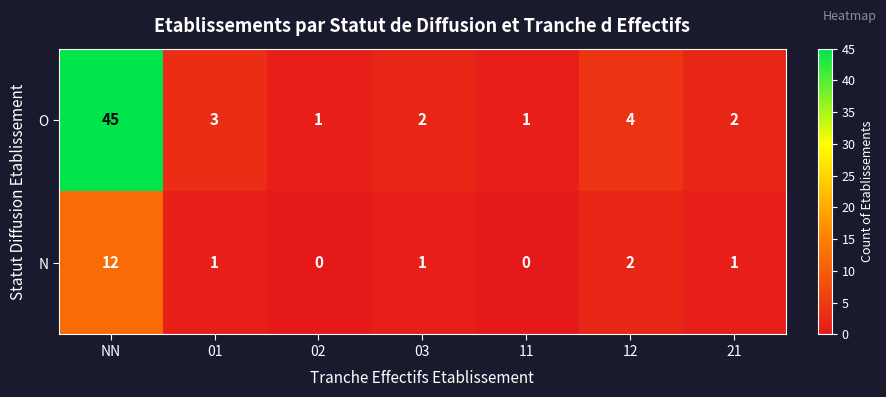

At 12, list the series in order from smallest to largest.

N, O